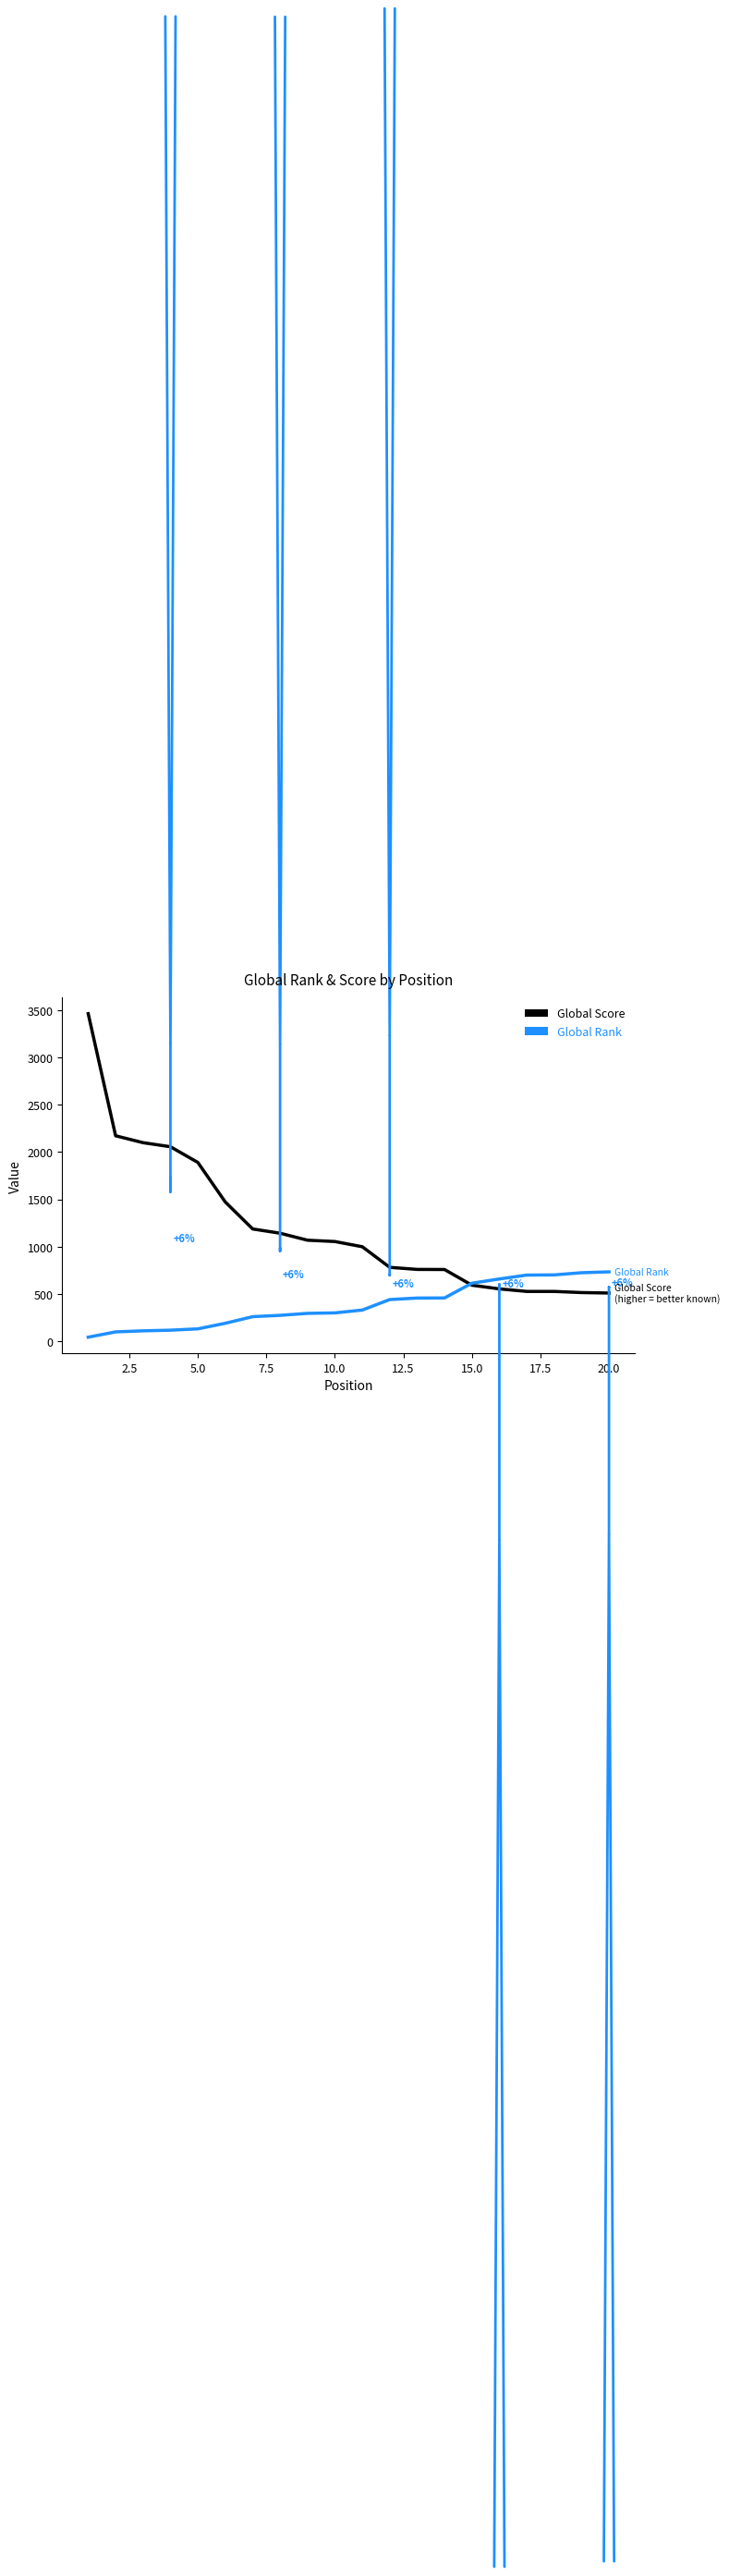

Which series has the widest spread of values?

Global Score